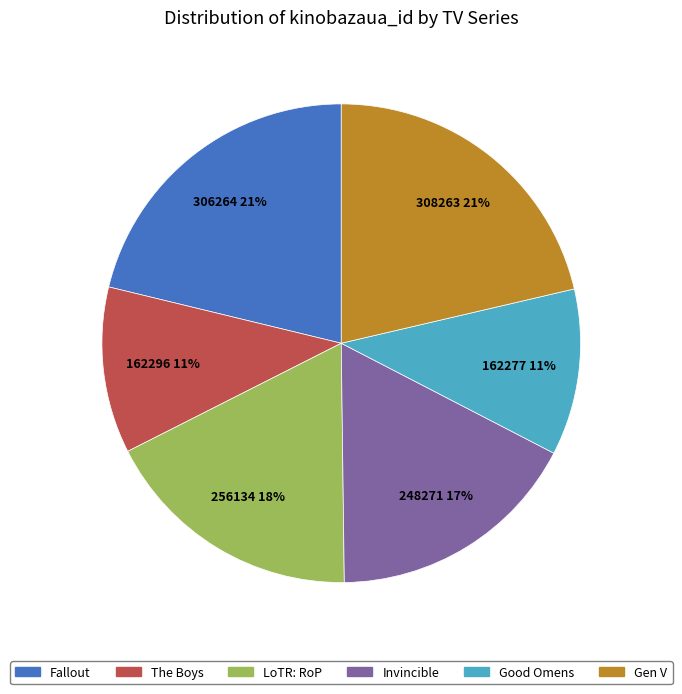

Approximately how many times larger is the value at Gen V compared to Fallout?

1.0